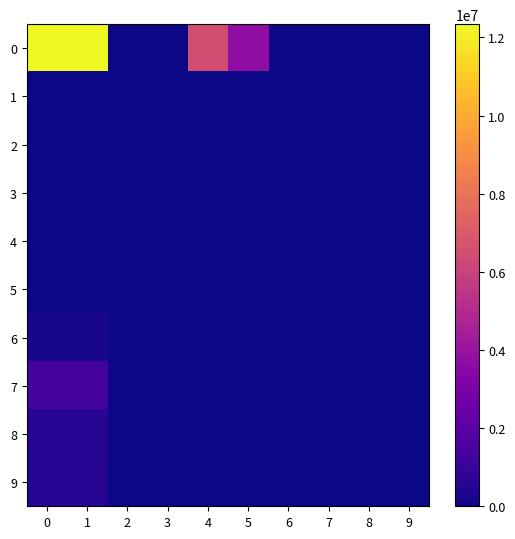

Reading left to right, what are all the values shown in this chart?

0: 0=12339062.7	1=12339062.7	2=0.0	3=0.0	4=6481014.4	5=3702100.6	6=0.0	7=0.0	8=0.0	9=0.0
1: 0=0.0	1=0.0	2=0.0	3=0.0	4=0.0	5=0.0	6=0.0	7=0.0	8=0.0	9=0.0
2: 0=0.0	1=0.0	2=0.0	3=0.0	4=0.0	5=0.0	6=0.0	7=0.0	8=0.0	9=0.0
3: 0=0.0	1=0.0	2=0.0	3=0.0	4=0.0	5=0.0	6=0.0	7=0.0	8=0.0	9=0.0
4: 0=0.0	1=0.0	2=0.0	3=0.0	4=0.0	5=0.0	6=0.0	7=0.0	8=0.0	9=0.0
5: 0=0.0	1=0.0	2=0.0	3=0.0	4=0.0	5=0.0	6=0.0	7=0.0	8=0.0	9=0.0
6: 0=210819.5	1=210819.5	2=0.0	3=0.0	4=0.0	5=0.0	6=0.0	7=0.0	8=0.0	9=0.0
7: 0=1392385.1	1=1392385.1	2=0.0	3=0.0	4=0.0	5=0.0	6=0.0	7=0.0	8=0.0	9=0.0
8: 0=558329.5	1=558329.5	2=0.0	3=0.0	4=0.0	5=0.0	6=0.0	7=0.0	8=0.0	9=0.0
9: 0=516644.3	1=516644.3	2=0.0	3=0.0	4=0.0	5=0.0	6=0.0	7=0.0	8=0.0	9=0.0